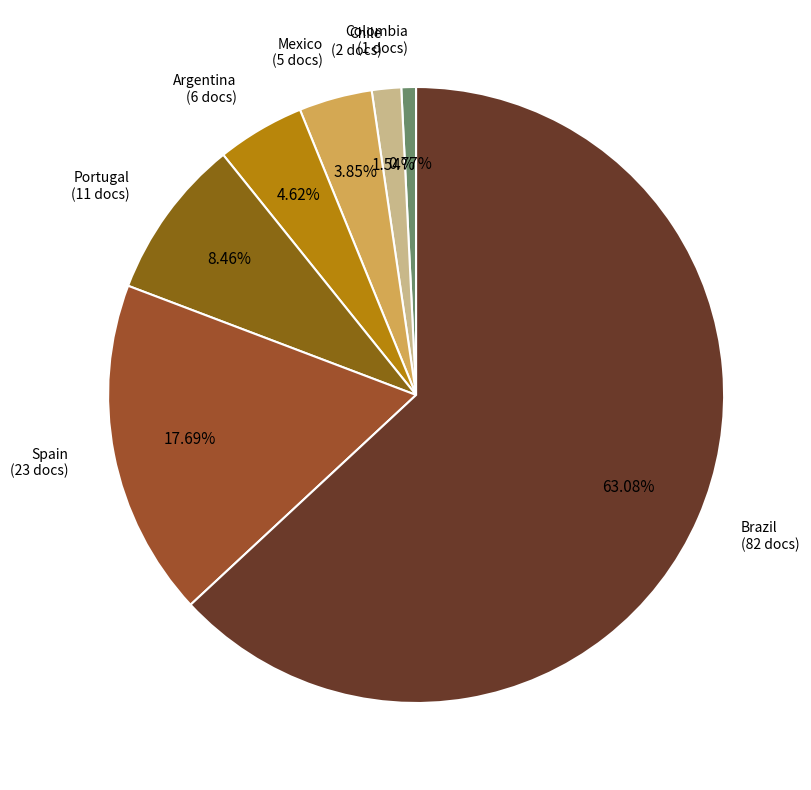

Do Mexico and Argentina together represent more than half of the pie?

No